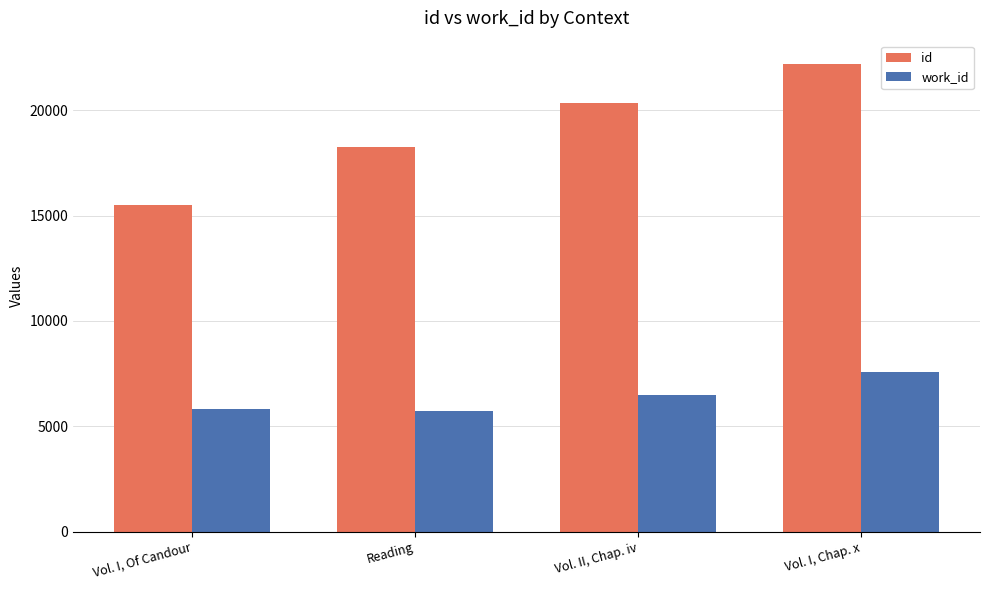

At which label does work_id reach its peak?

Vol. I, Chap. x